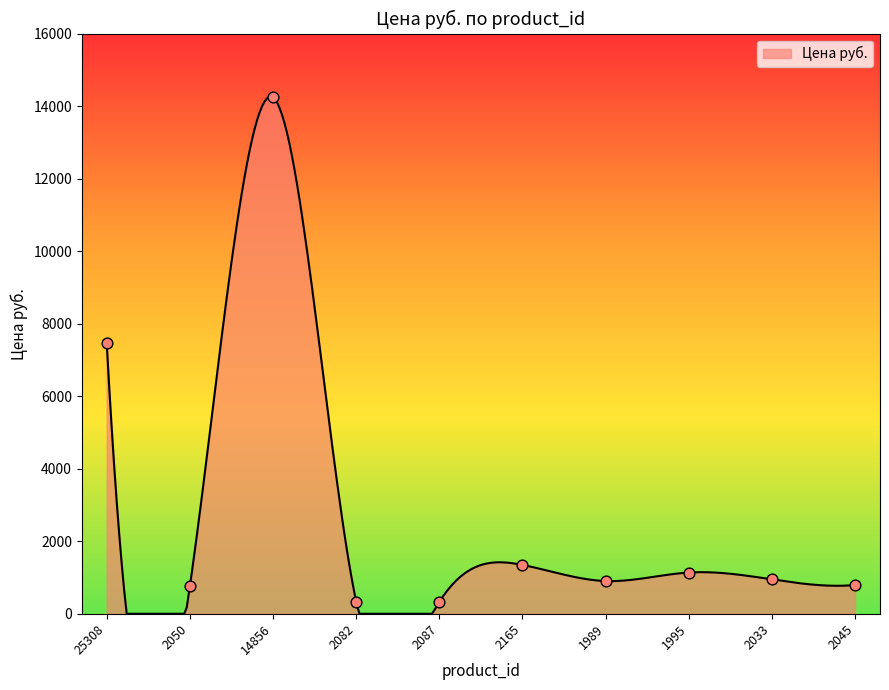

Between 14856 and 2050, which is larger?

14856